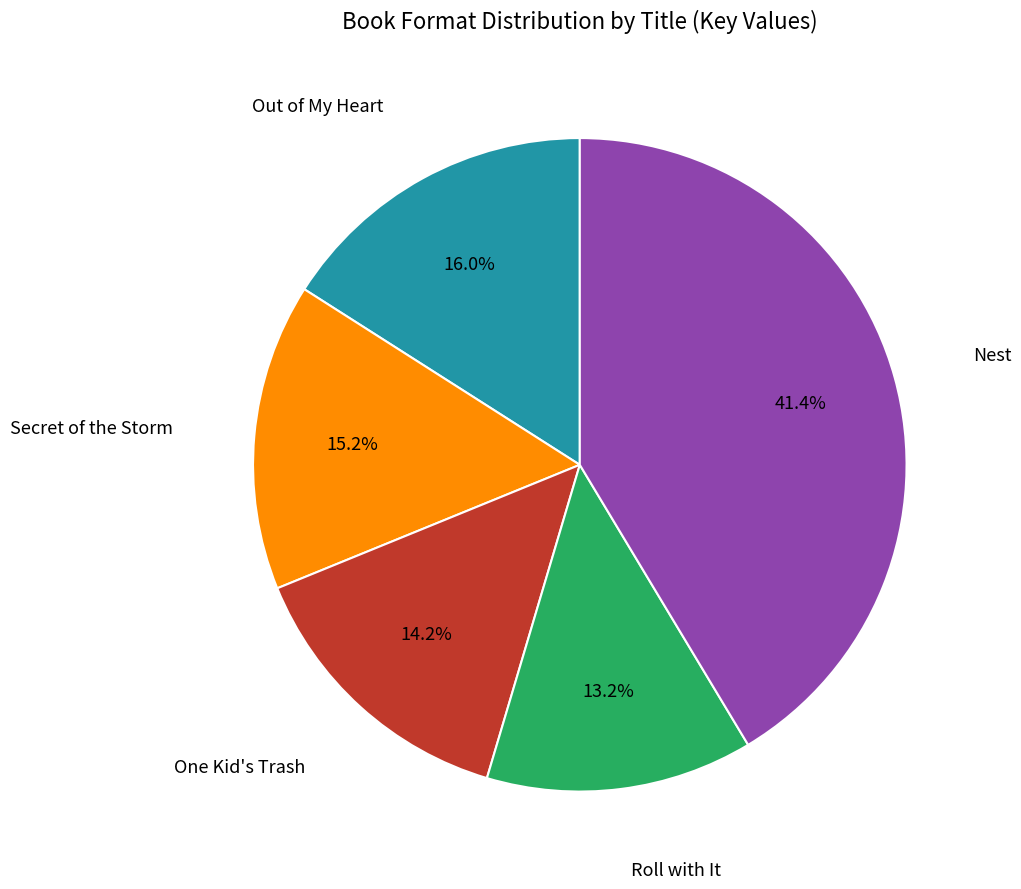

Which has a higher value, One Kid's Trash or Secret of the Storm?

Secret of the Storm